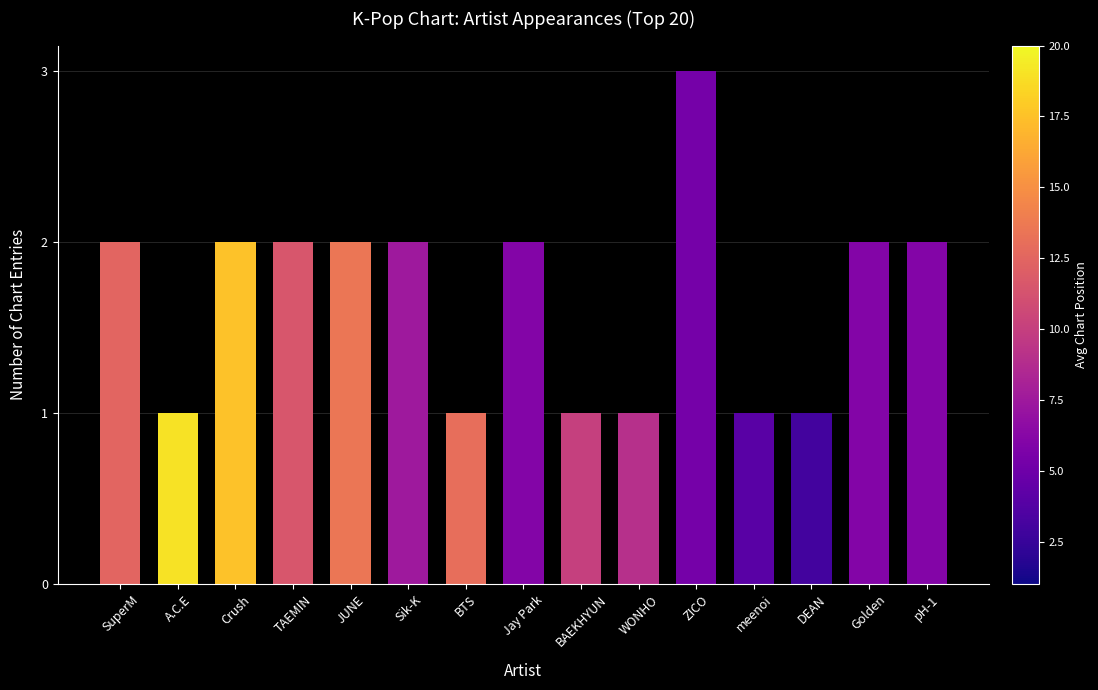

The chart shows a value of 2 at Crush. True or false?

True